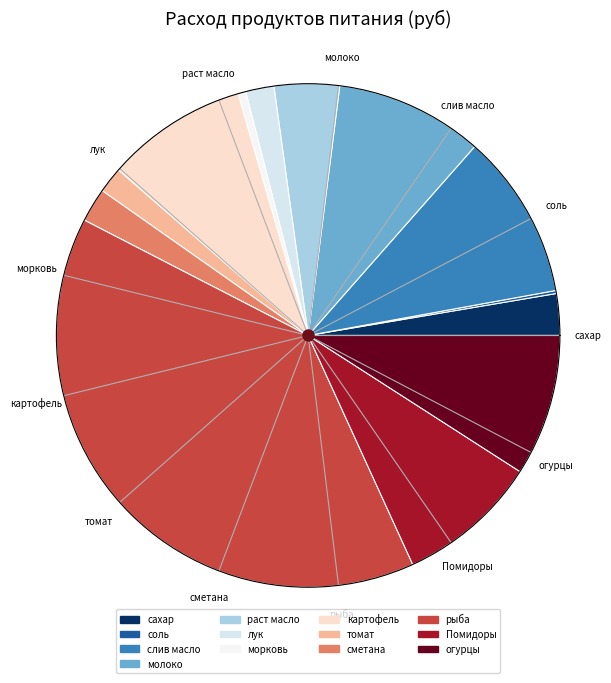

Does any single category account for the majority?

No